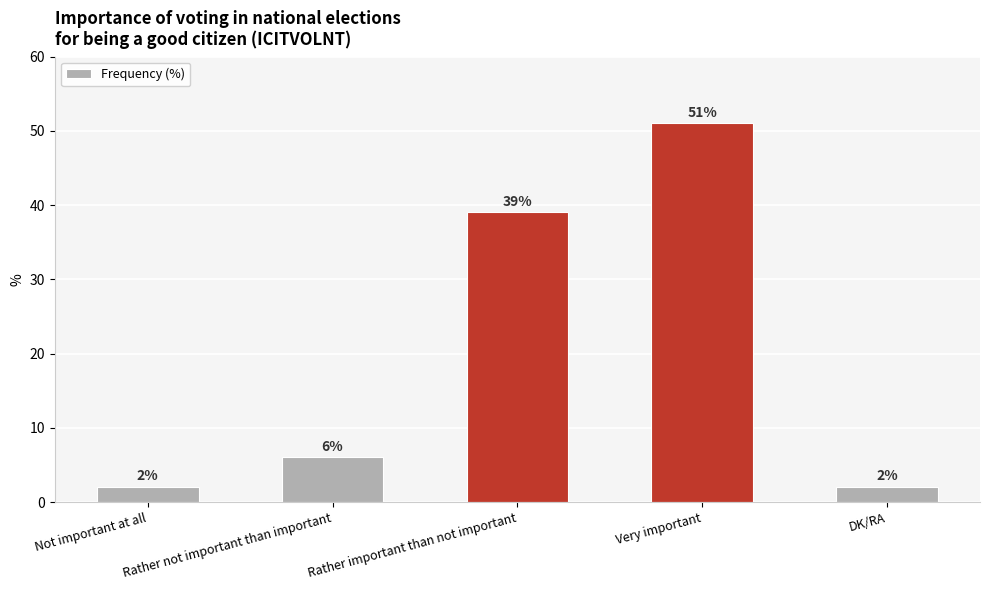

The value at Not important at all is 2. True or false?

True